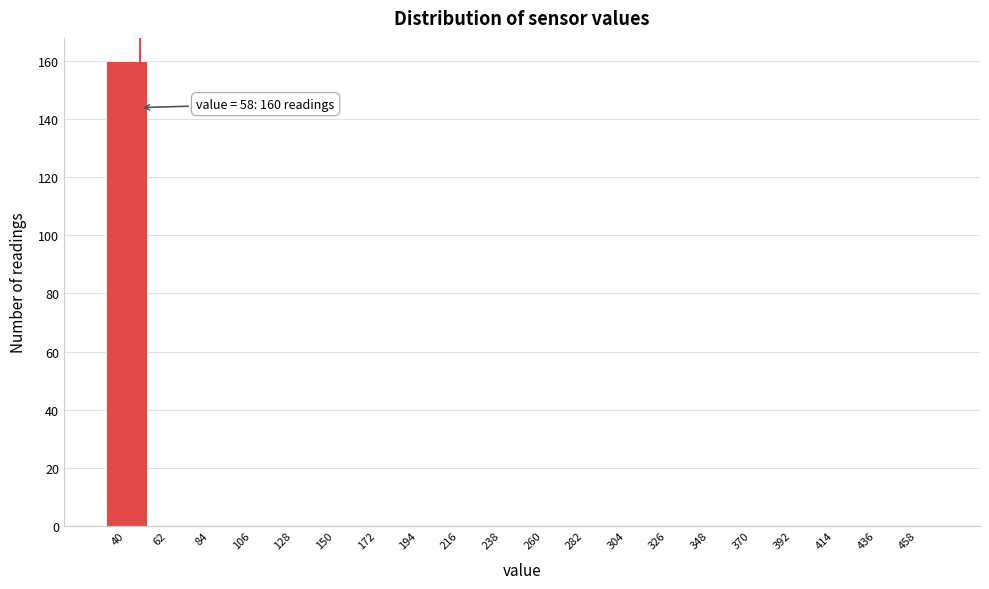

Reading right to left, transcribe all the data shown in this chart.

458=0	436=0	414=0	392=0	370=0	348=0	326=0	304=0	282=0	260=0	238=0	216=0	194=0	172=0	150=0	128=0	106=0	84=0	62=0	40=160